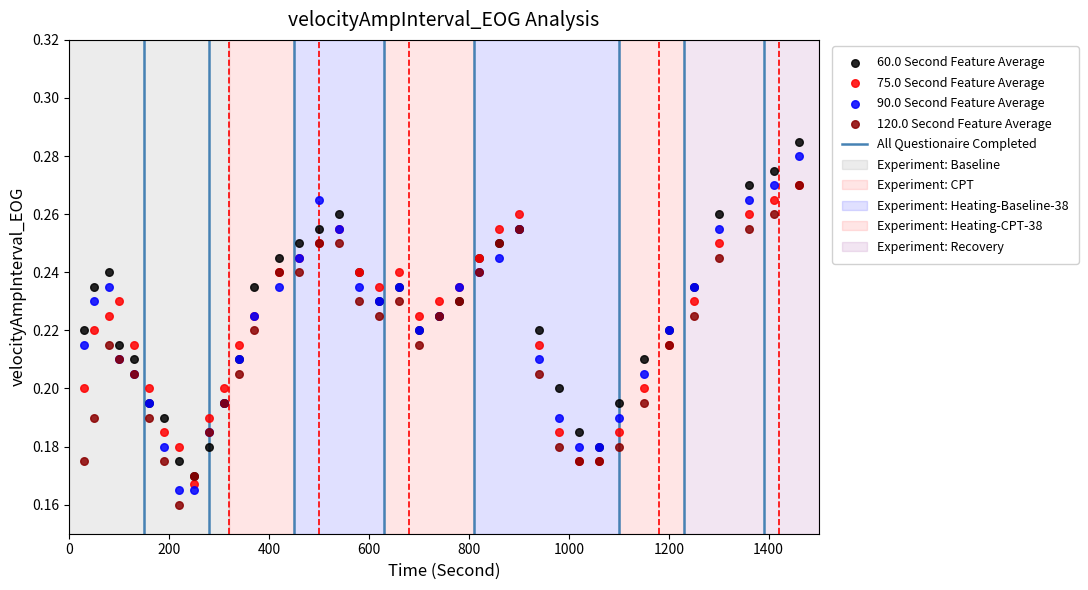

Which series contains the lowest Y value?

120.0 Second Feature Average